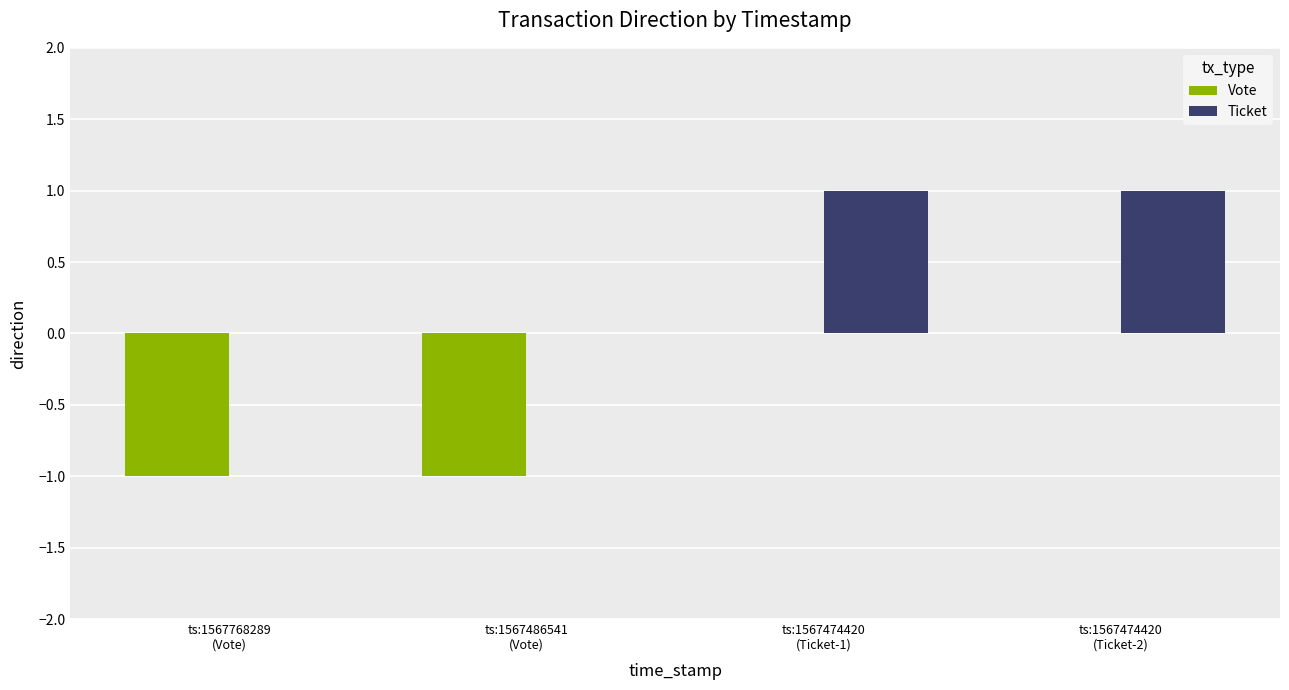

The Ticket series shows 1 at ts:1567768289
(Vote). True or false?

False